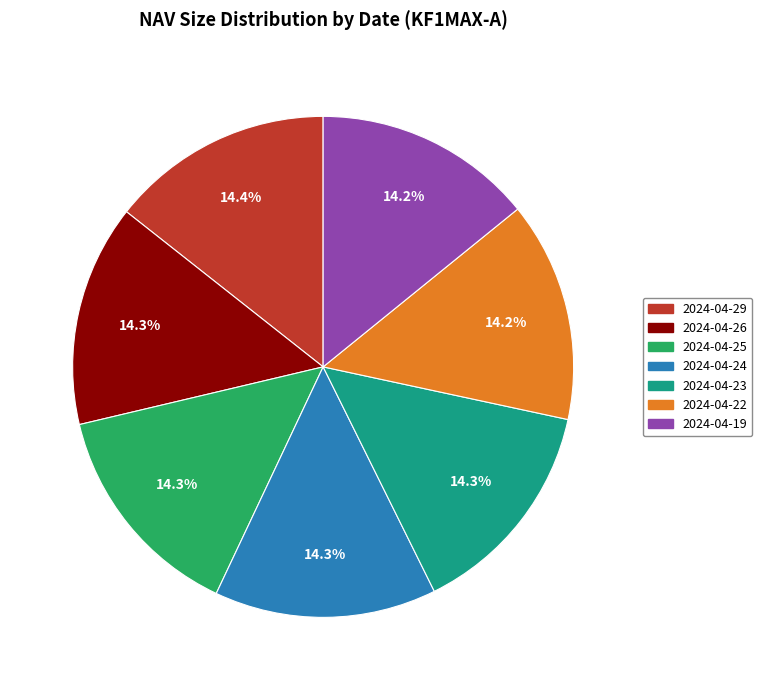

How many slices are in this pie chart?

7